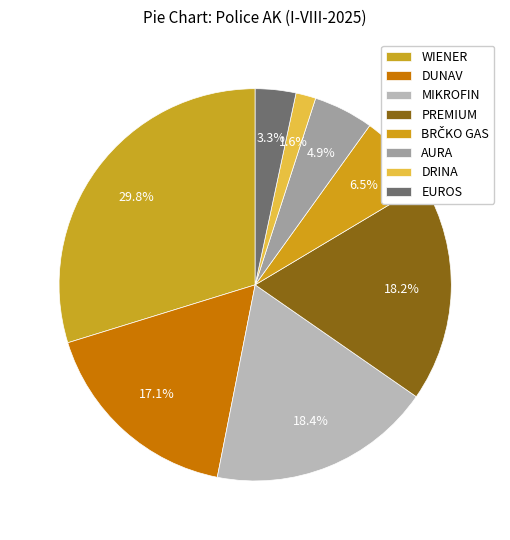

Count the number of slices in the pie.

8